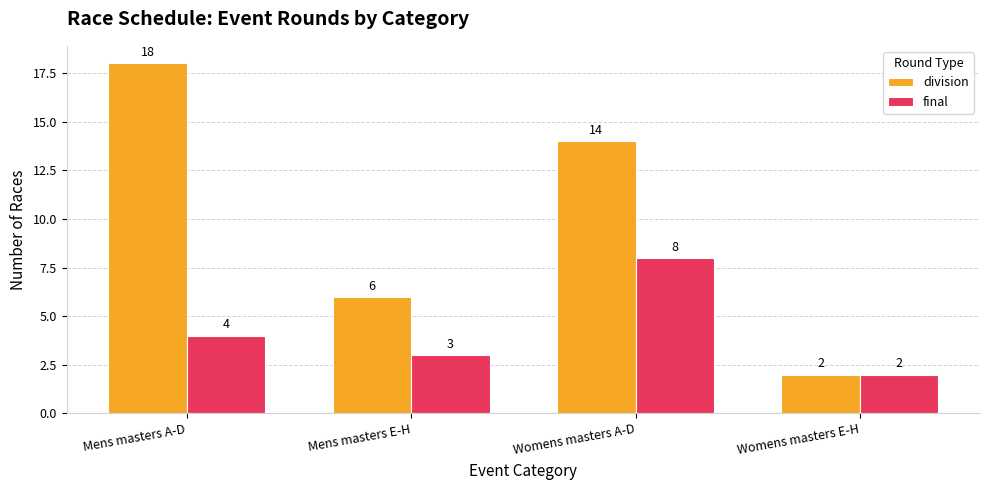

What is the total value across all series at Mens masters E-H?

9